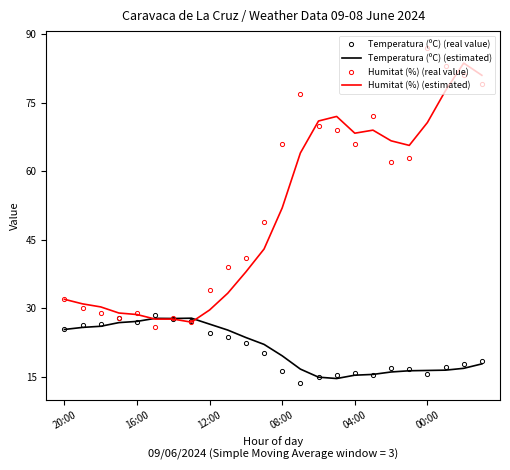

What is the minimum value for Humitat (%) (estimated)?

27.0